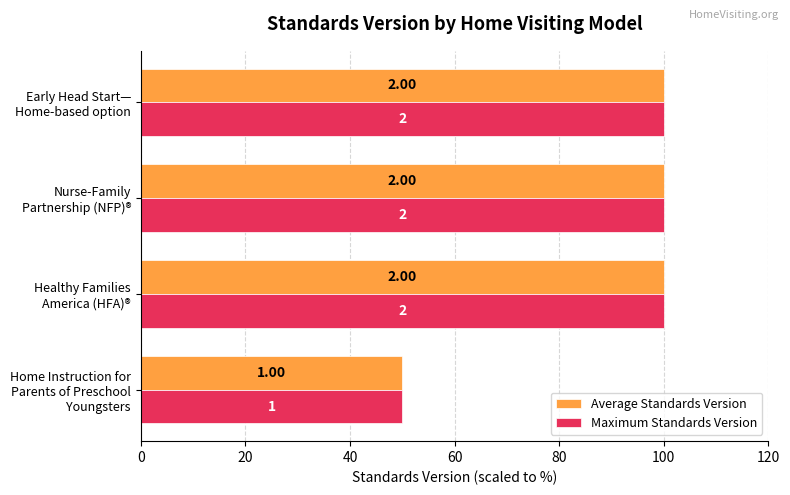

What is the highest value of the Average Standards Version series?

100